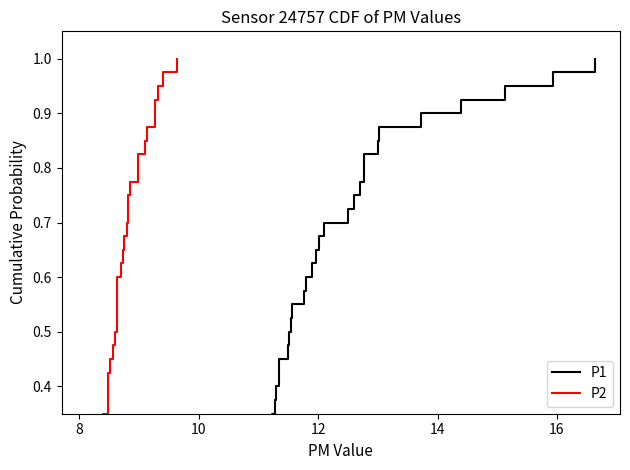

True or false: P2 and P1 cross at least once.

False